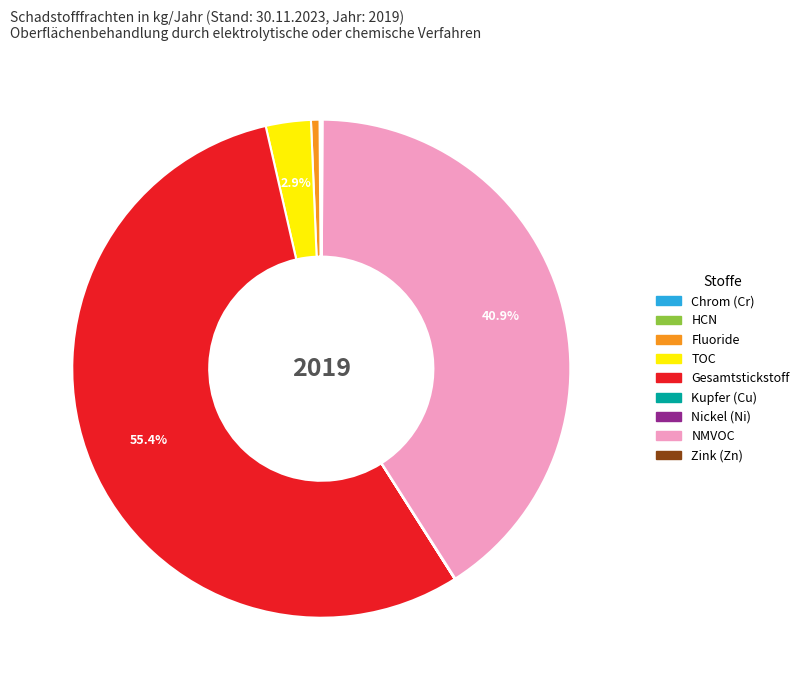

Is there any slice that represents more than half of the pie?

Yes